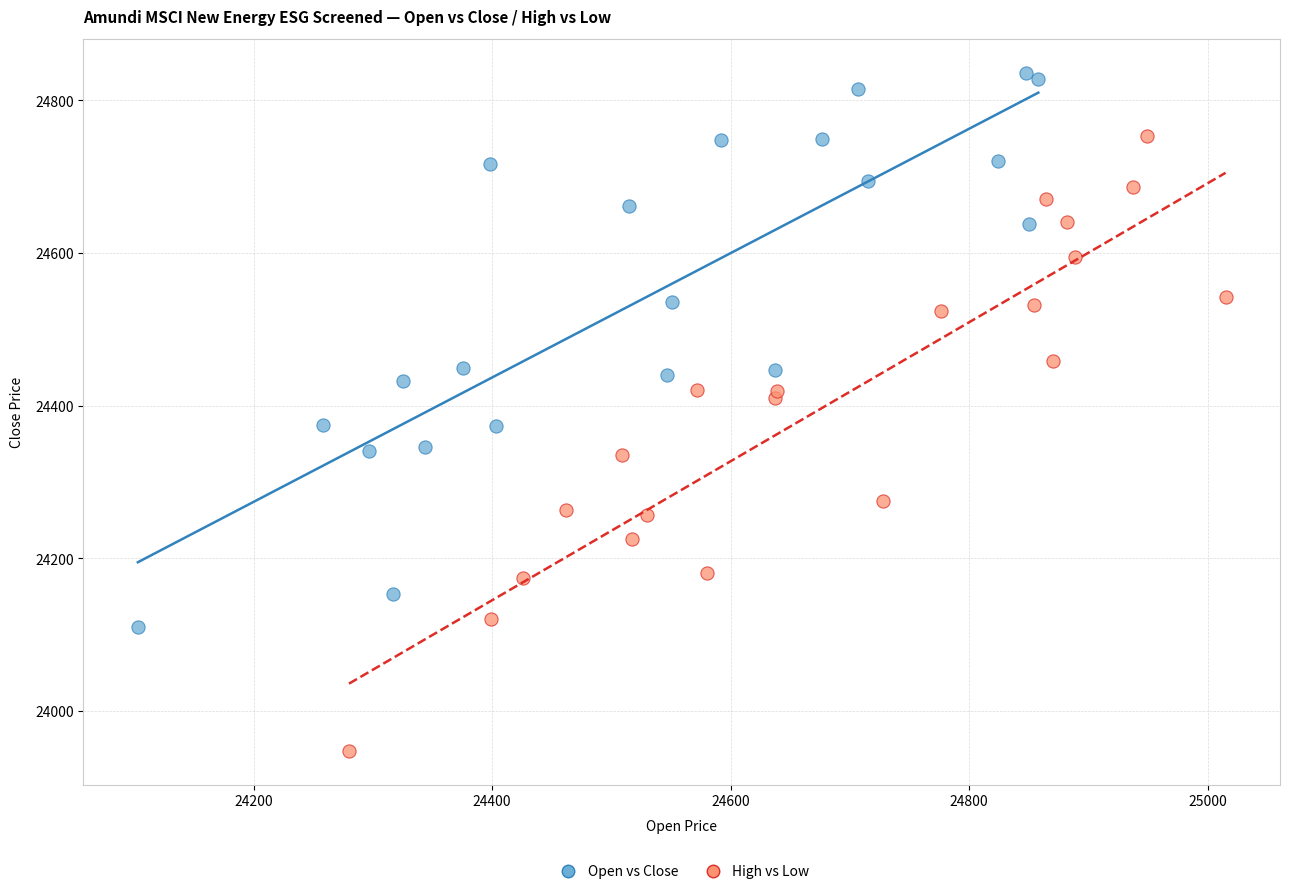

Which series reaches the minimum Y coordinate?

High vs Low